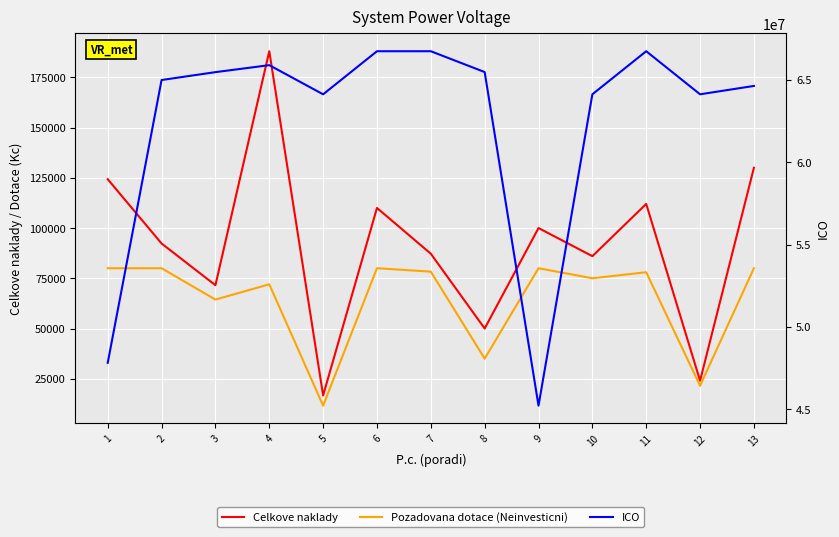

What is the sum of the Celkove naklady values at 9 and 7?

187225